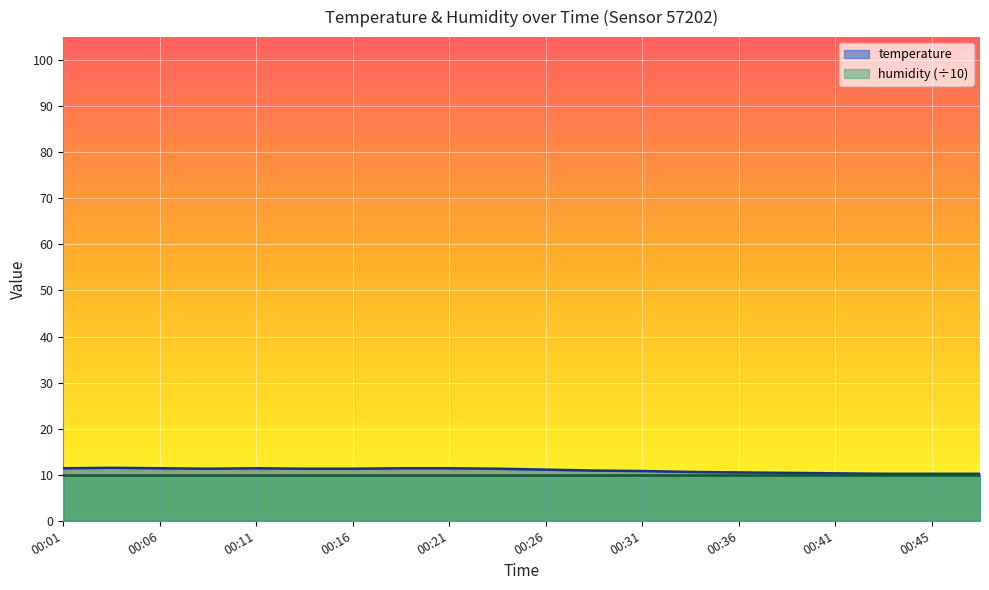

The value at 00:33 is 10.6. True or false?

True